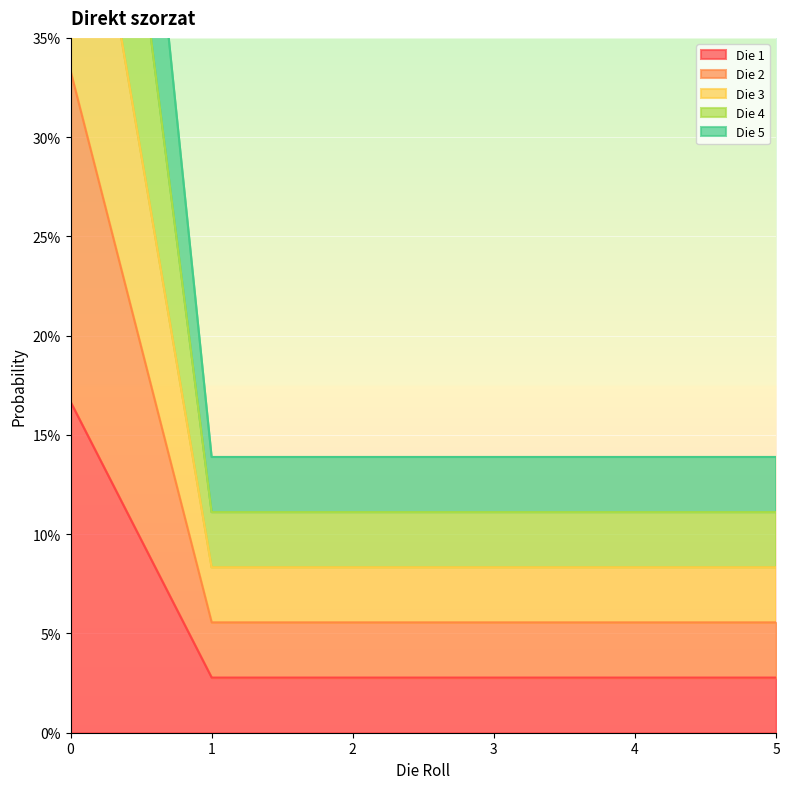

What is the sum of all Die 5 values?

1.5